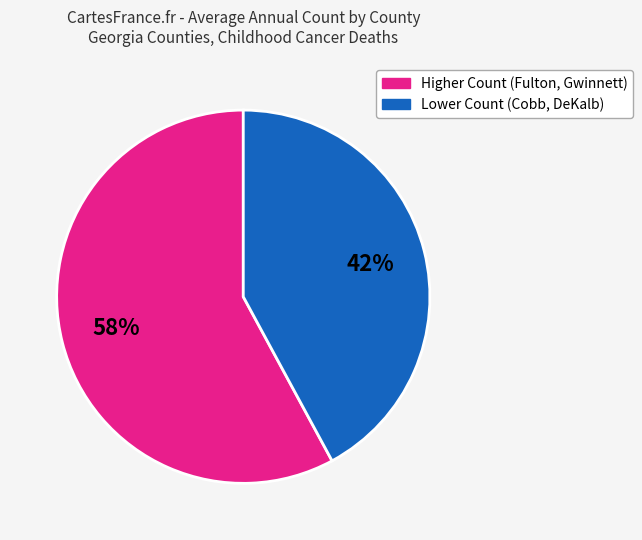

To the nearest percent, what is the average slice percentage?

50%